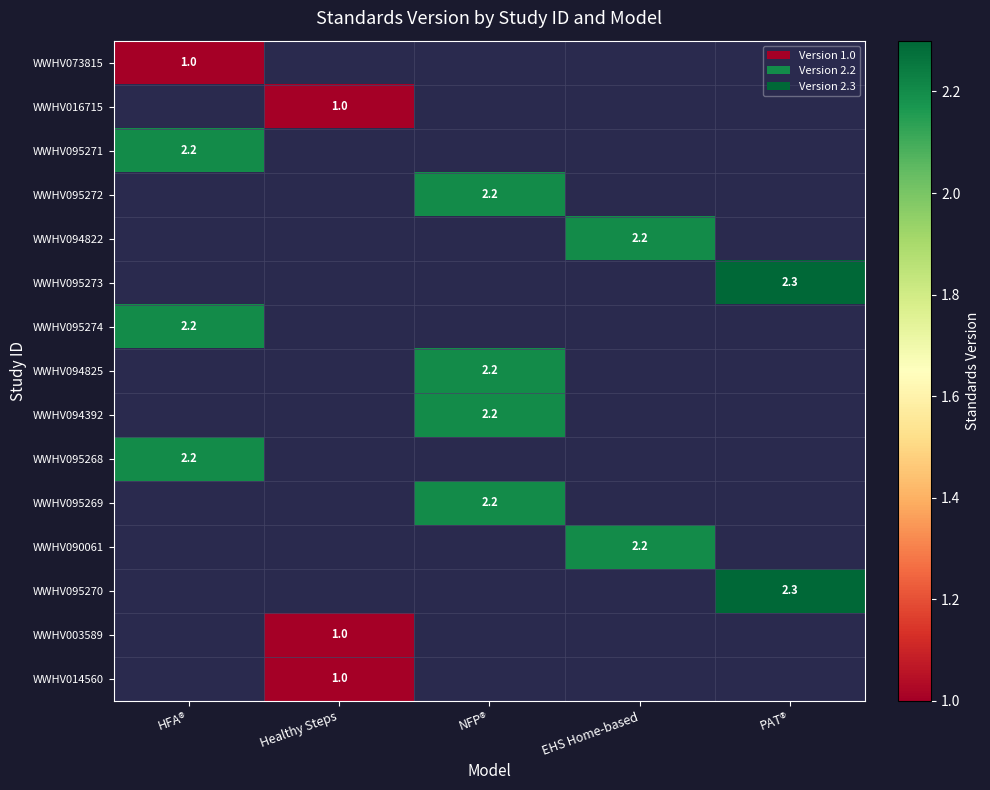

Which has a higher value, NFP® or EHS Home-based?

EHS Home-based